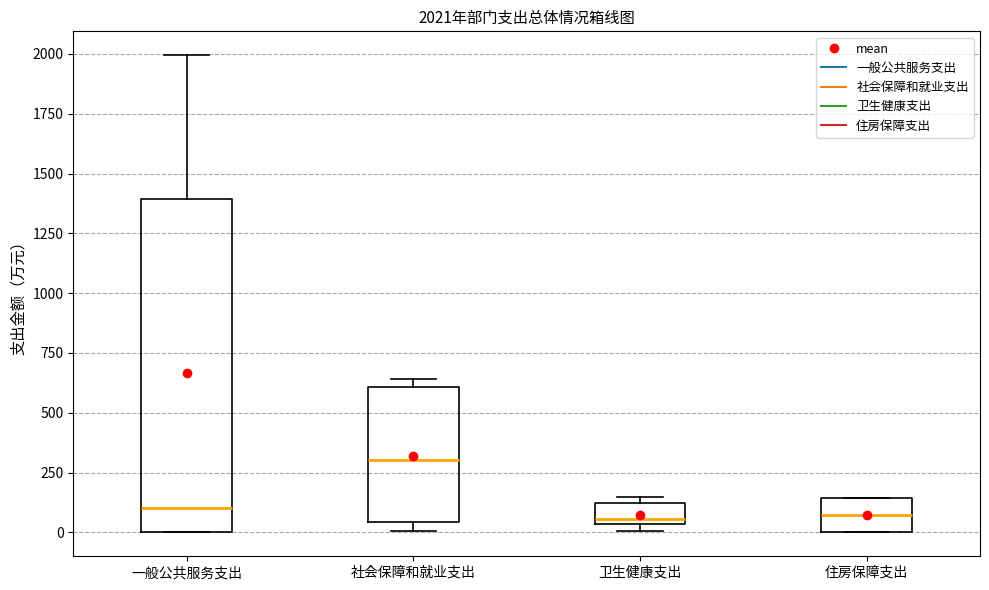

Comparing the boxes themselves (not the whiskers), which one is the tallest?

一般公共服务支出